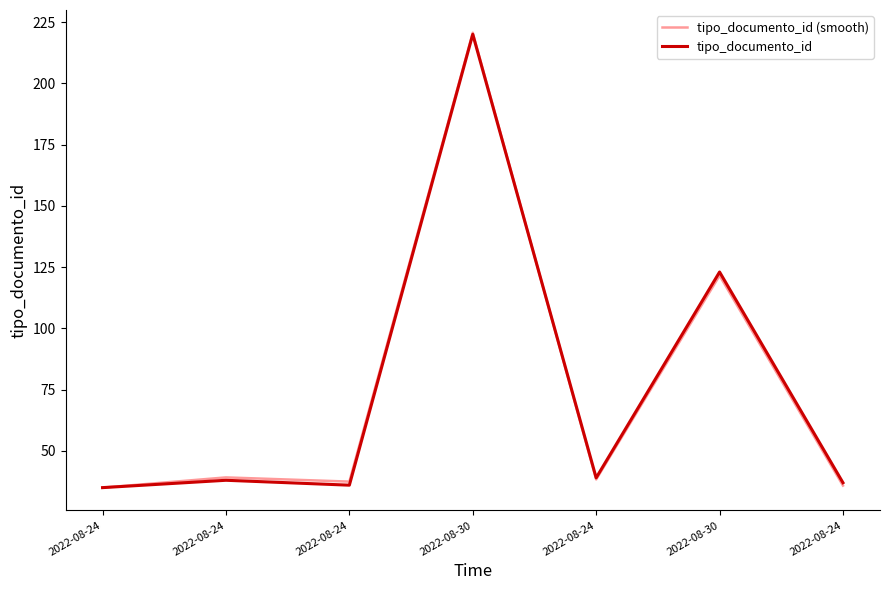

How many lines are shown in the chart?

2